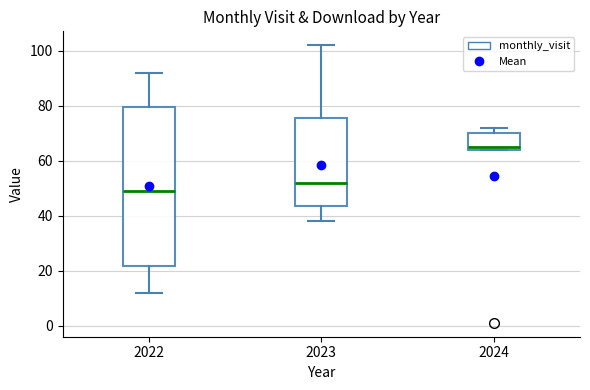

Where does the upper whisker of the box at x = 2022 end on the y-axis? The values are not printed on the chart, so give them approximately, as read against the axis.

92